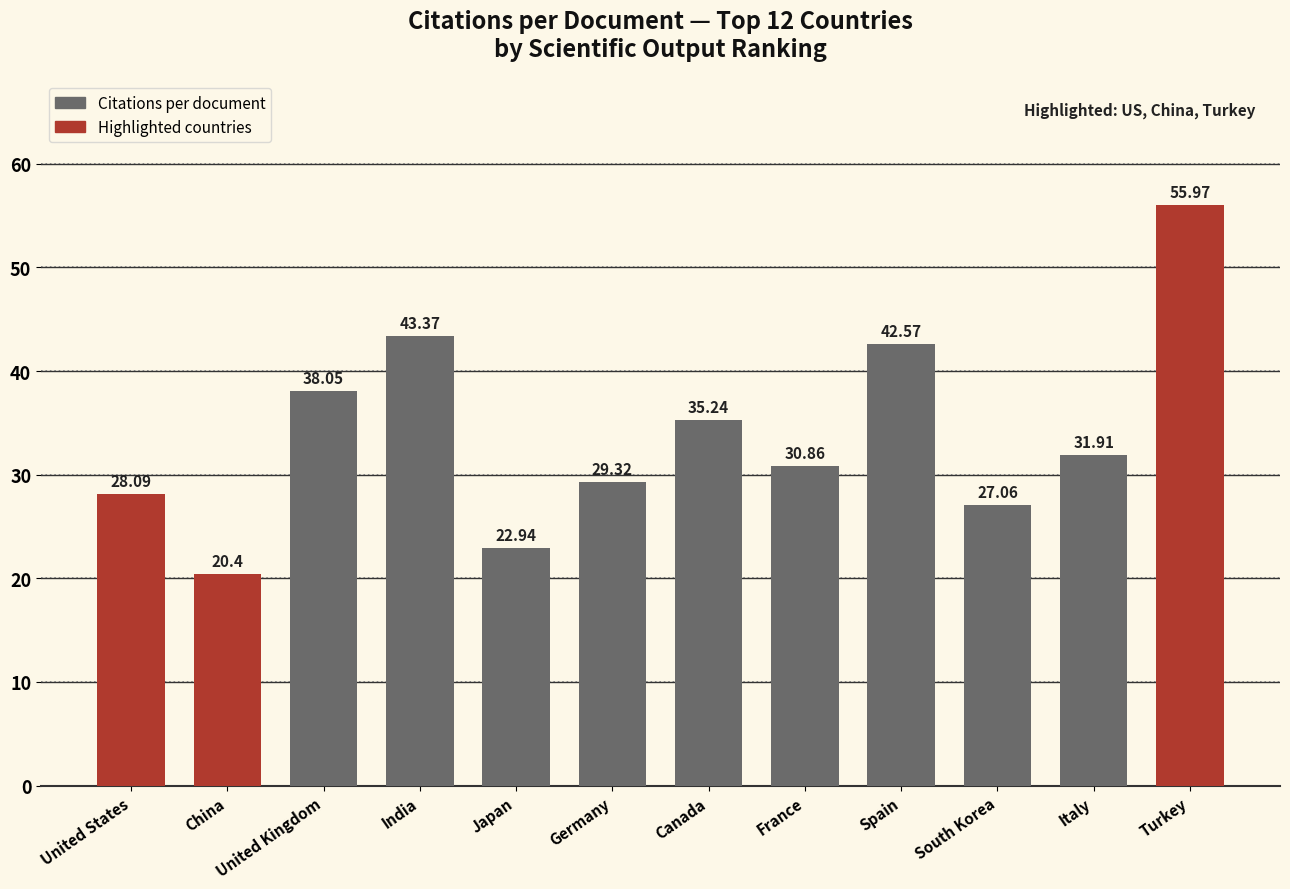

At which category does the chart reach its minimum across all series?

China